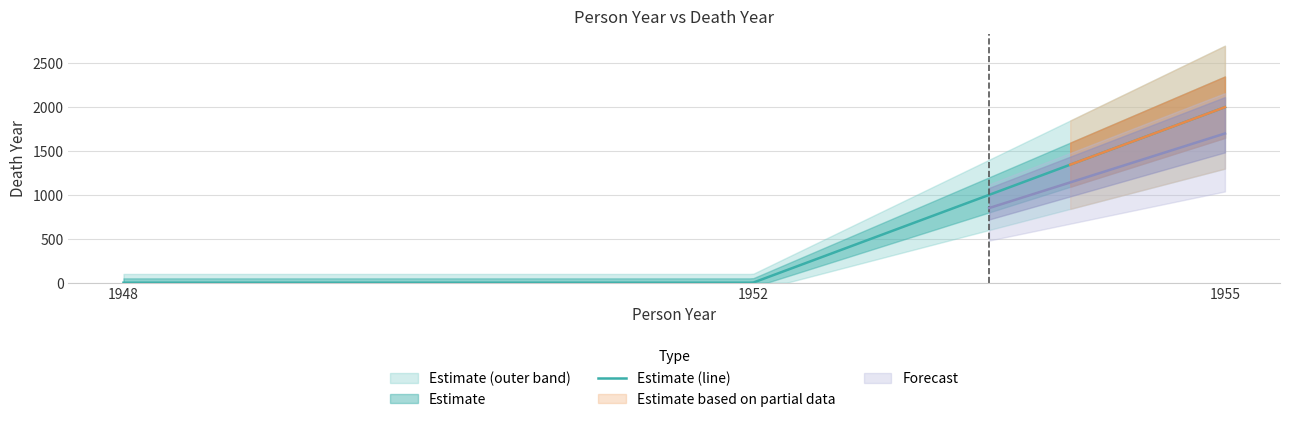

Reading left to right, extract all data points from this chart.

1948=0	1952=0	1955=1997